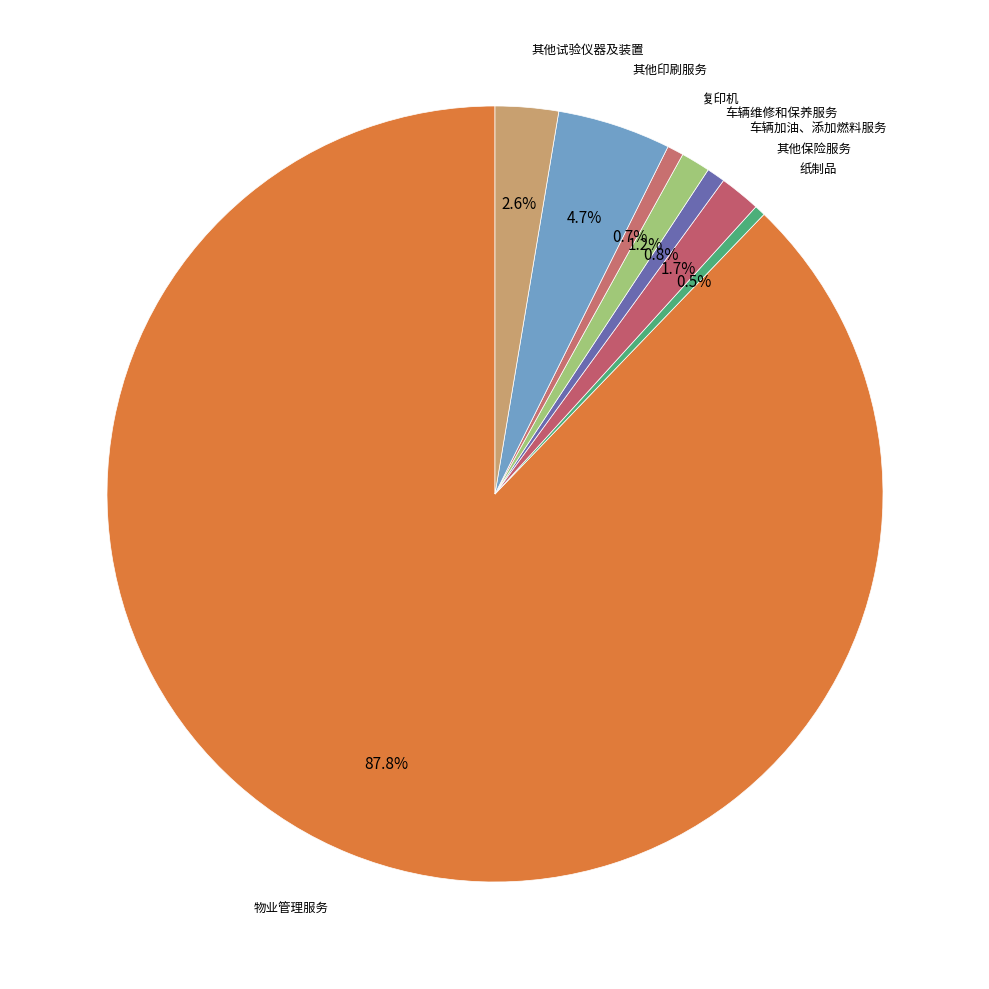

How many segments does this pie chart have?

8